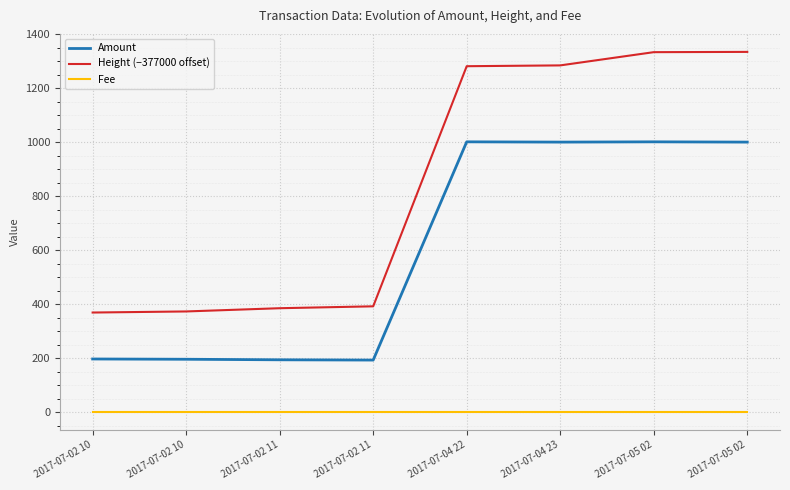

What is the total value across all series at 2017-07-02 11?

580